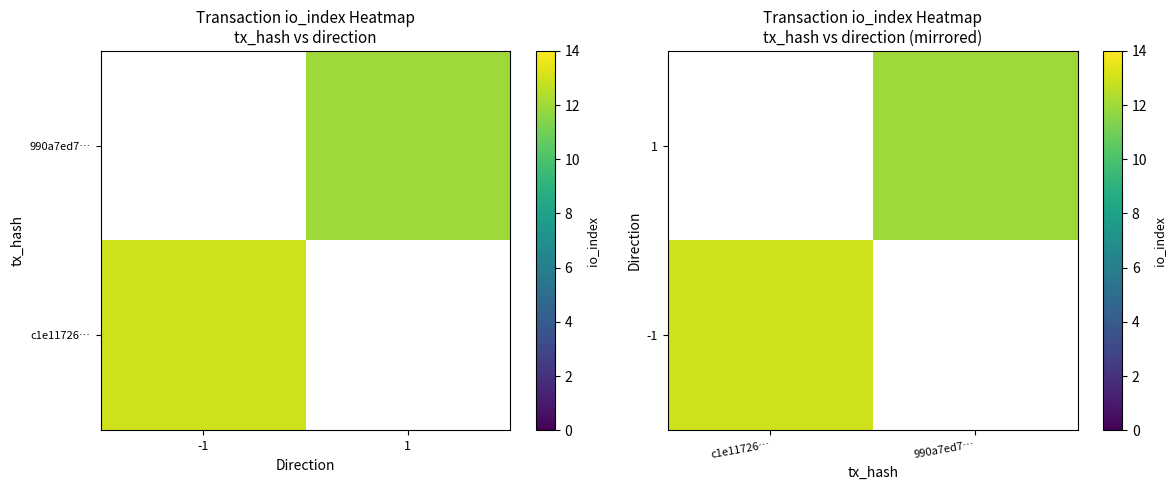

Where is -1 nearest to the value 13?

c1e11726…